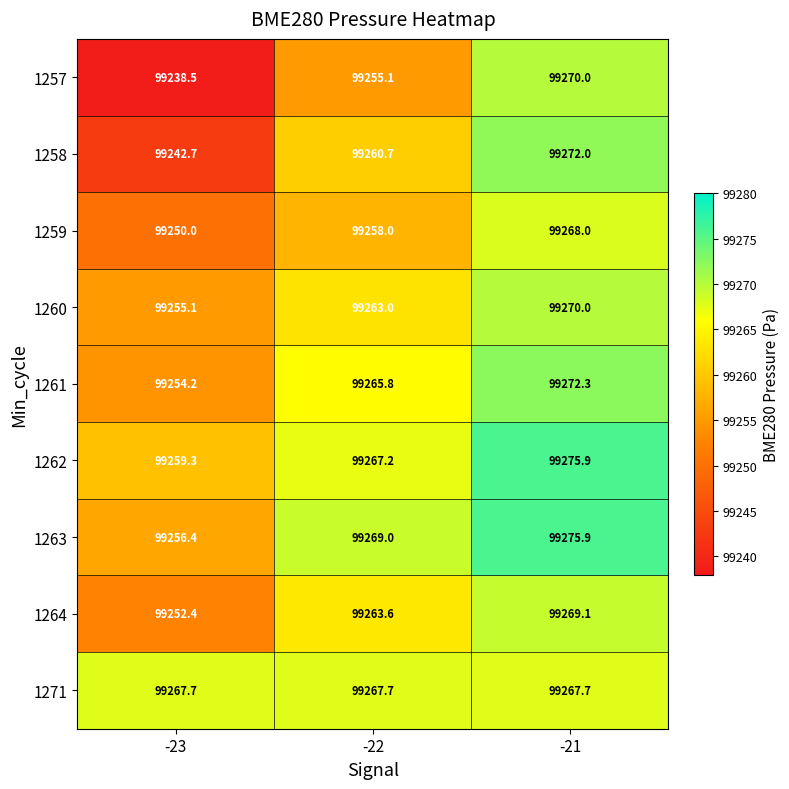

Where does the 1261 series first go above 99265?

-22